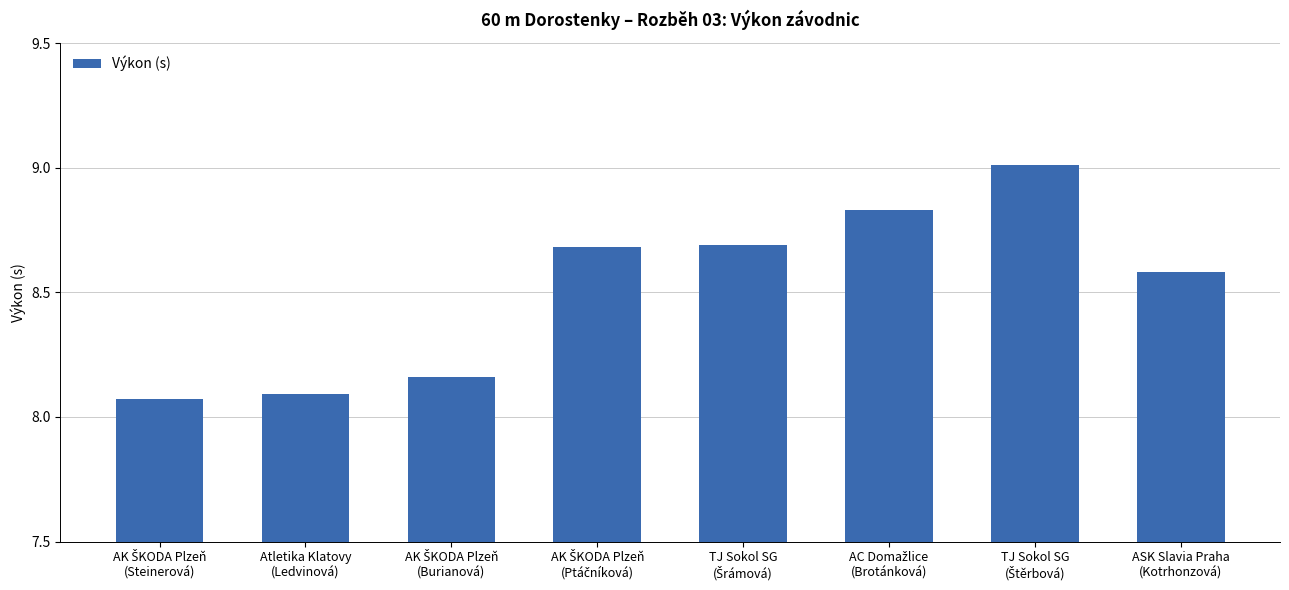

What is the average value?

8.5